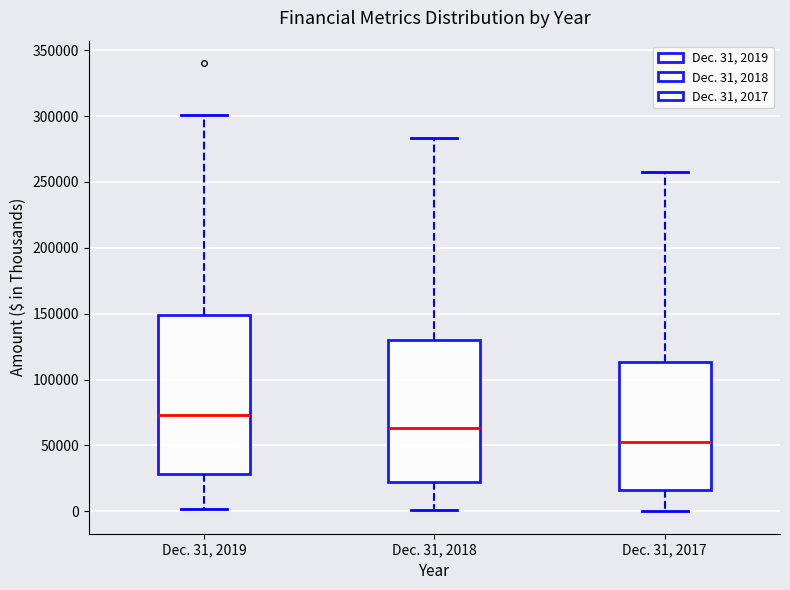

Reading left to right, transcribe this box plot: for each box, give where its median line is, the range the box spans, and where its two whiskers end, as read against the y-axis. The values are not printed on the chart, so give them approximately, as read against the axis.

Dec. 31, 2019: median 75000, box 30000 to 150000, whiskers 0 to 300000
Dec. 31, 2018: median 65000, box 20000 to 130000, whiskers 0 to 285000
Dec. 31, 2017: median 55000, box 15000 to 115000, whiskers 0 to 260000